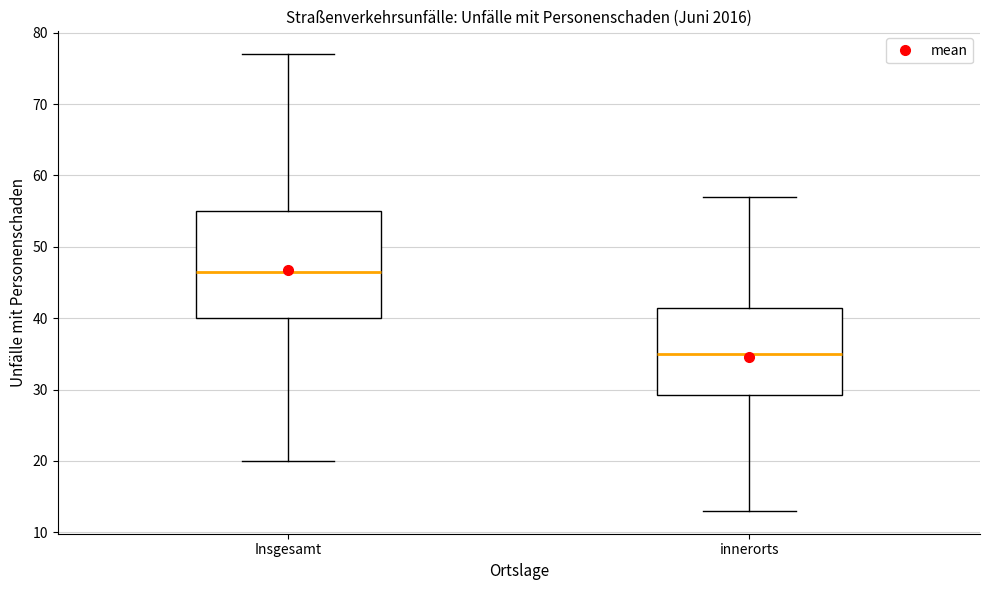

Reading left to right, transcribe this box plot: for each box, give where its median line is, the range the box spans, and where its two whiskers end, as read against the y-axis. The values are not printed on the chart, so give them approximately, as read against the axis.

Insgesamt: median 47, box 40 to 55, whiskers 20 to 77
innerorts: median 35, box 29 to 42, whiskers 13 to 57